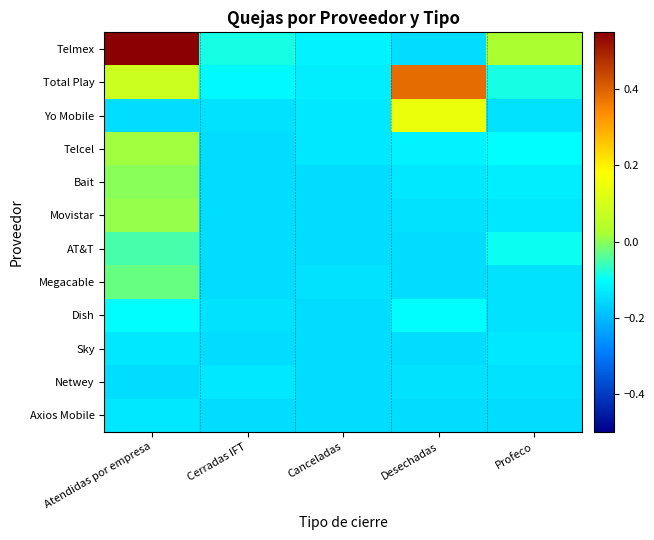

What is the maximum value shown in the chart?

0.8